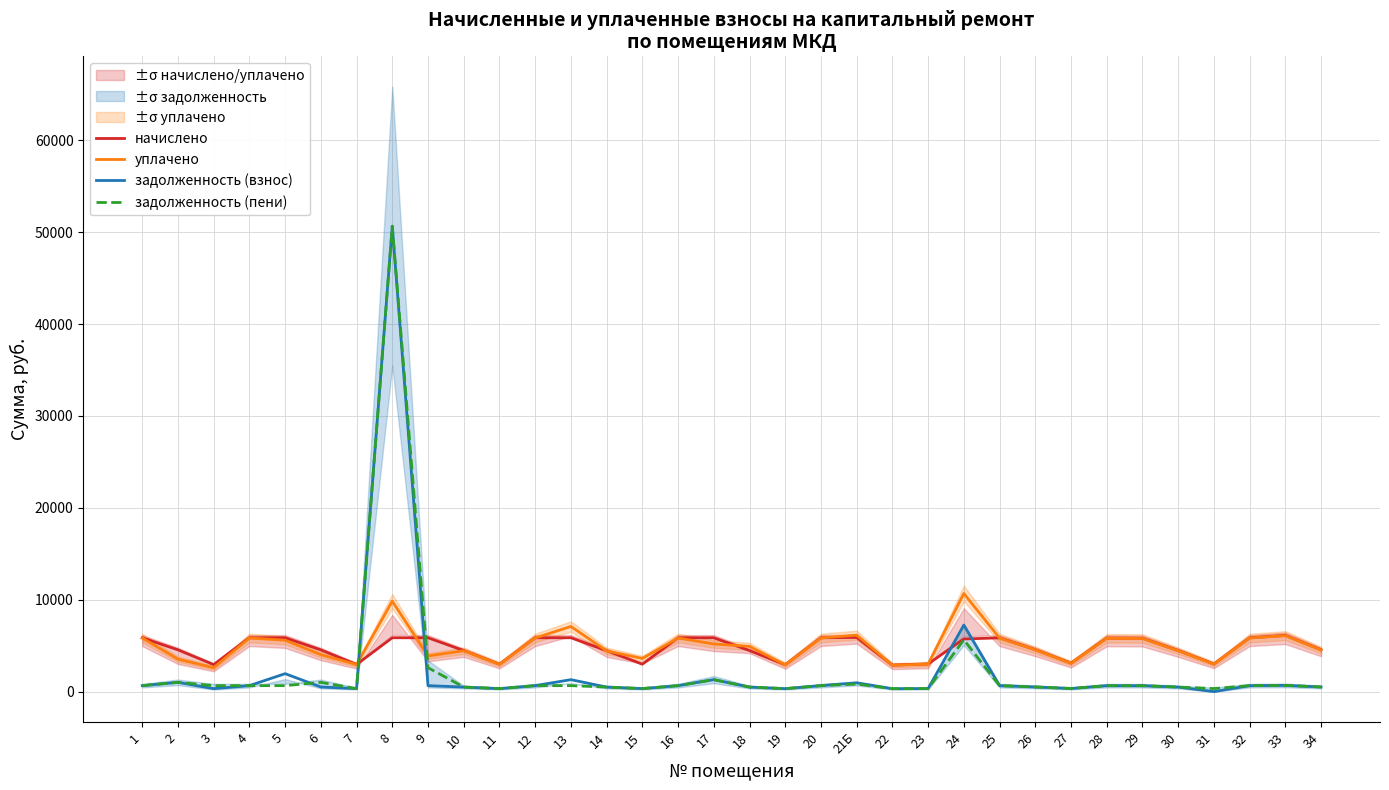

How many data points in начислено are above 5729?

17